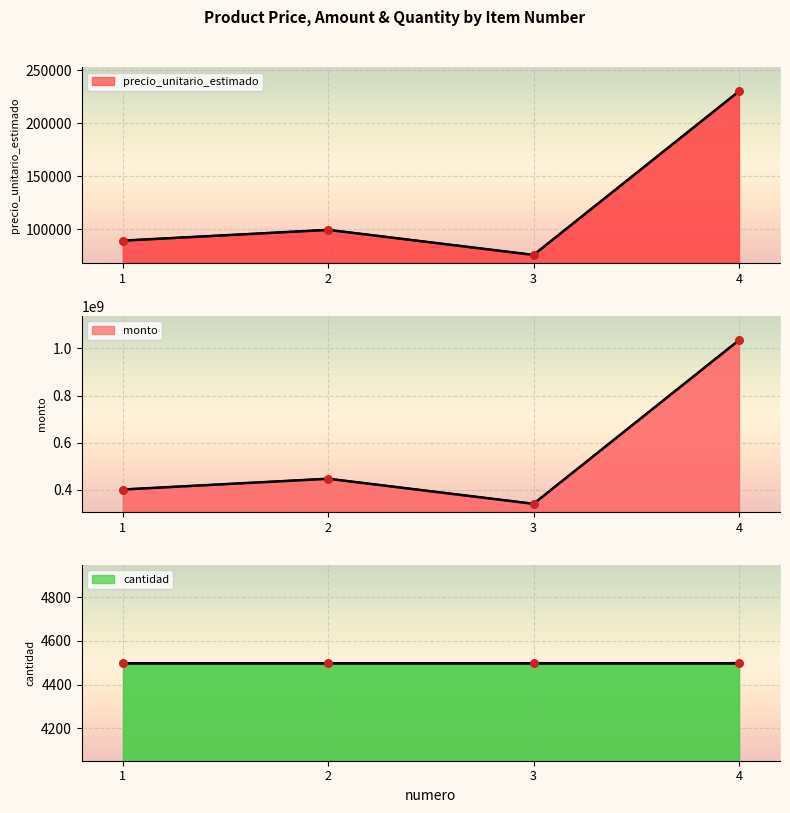

At which category is the sum across all series the highest?

4